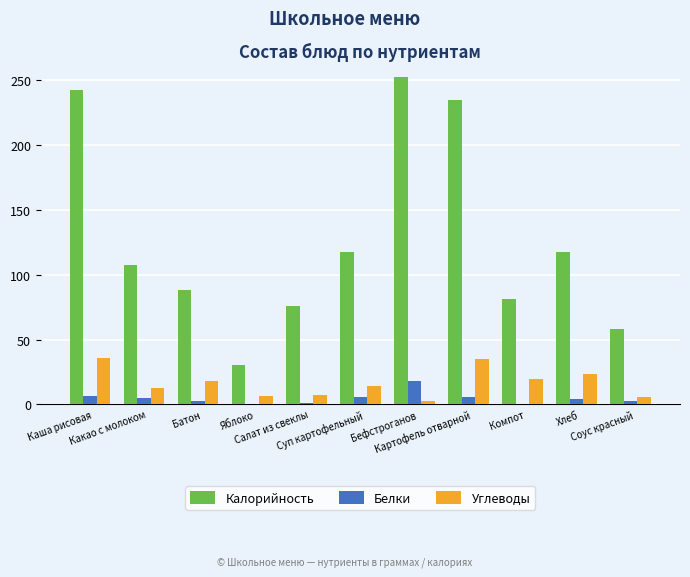

What is the sum of all Углеводы values?

182.2